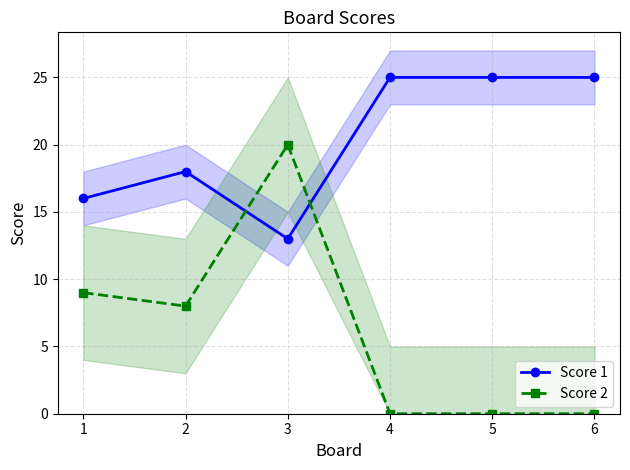

Count the number of categories in the chart.

6